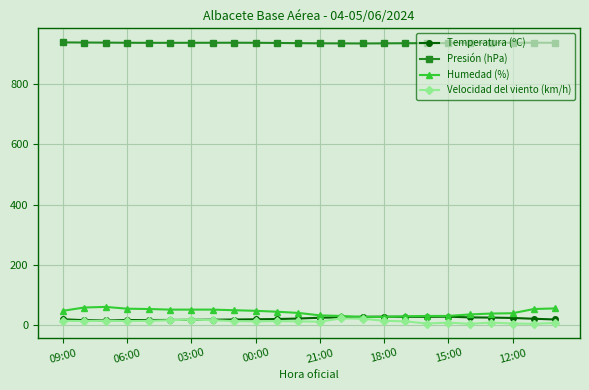

True or false: Presión (hPa) and Temperatura (ºC) intersect in this chart.

False